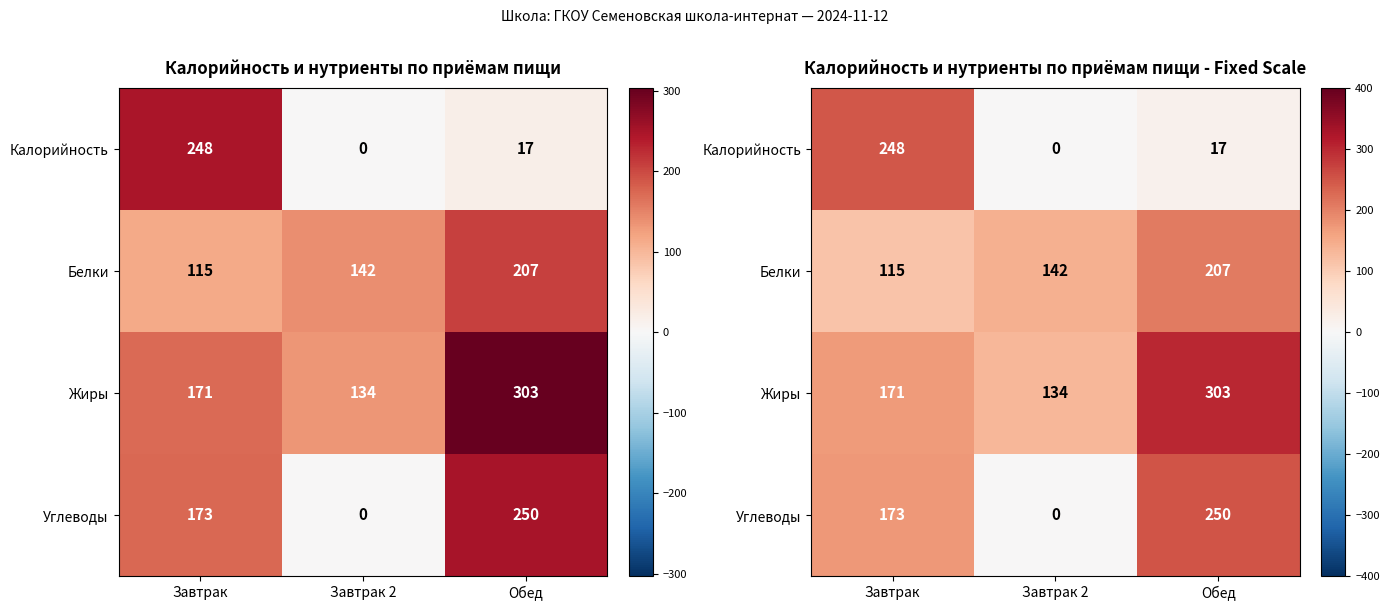

Rank the series at Обед from lowest to highest value.

Калорийность, Белки, Углеводы, Жиры